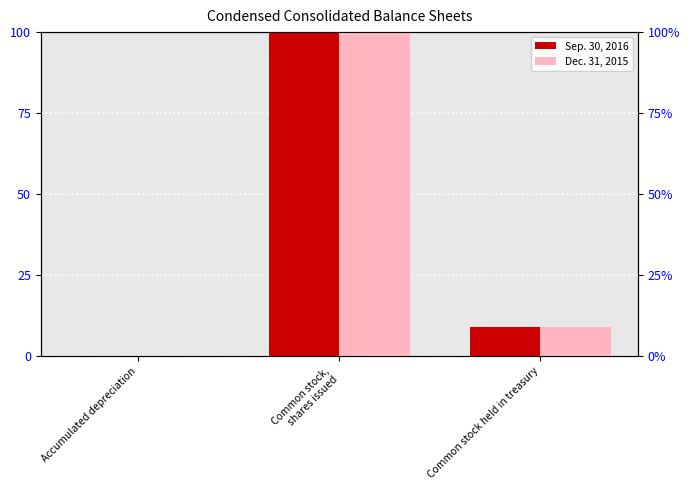

What is the label of the 3rd bar from the left?

Common stock held in treasury